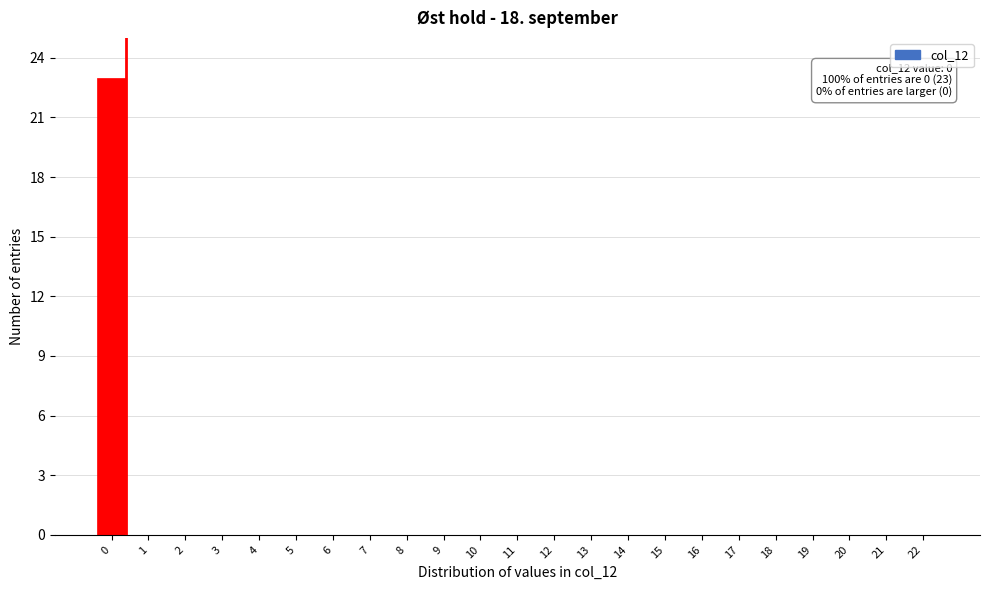

Reading left to right, list all the values displayed in this chart.

0=23	1=0	2=0	3=0	4=0	5=0	6=0	7=0	8=0	9=0	10=0	11=0	12=0	13=0	14=0	15=0	16=0	17=0	18=0	19=0	20=0	21=0	22=0